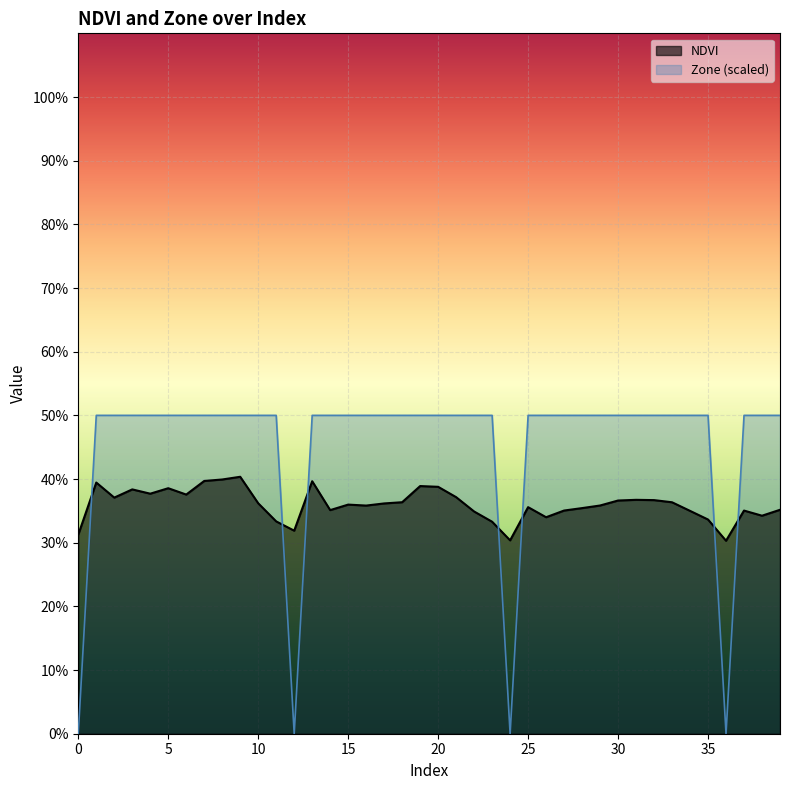

True or false: Zone has a value of 0.3 at 24.

False